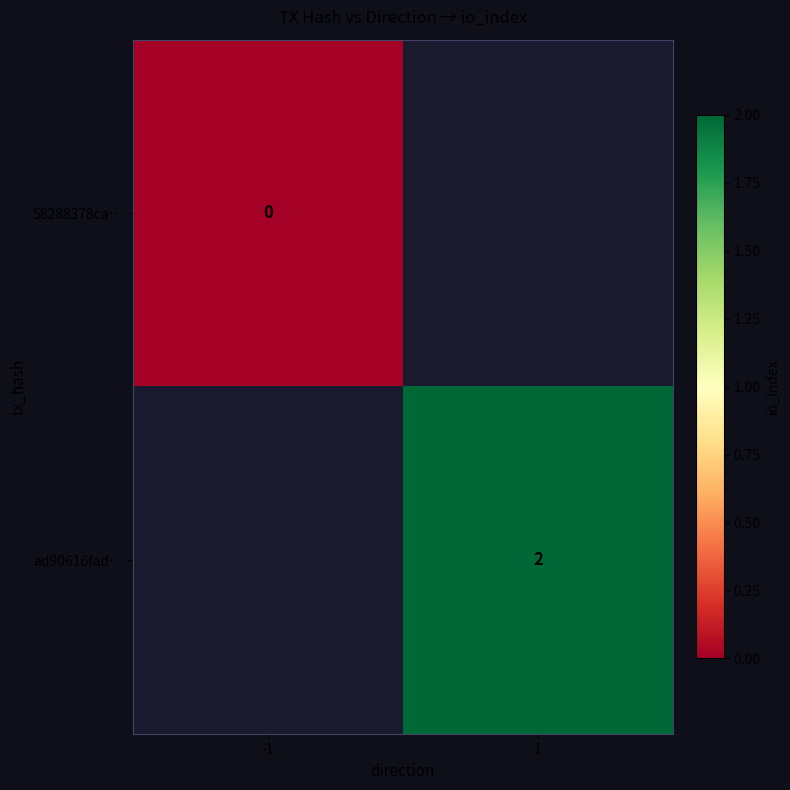

How many positive values does the ad90616fad… series have?

1